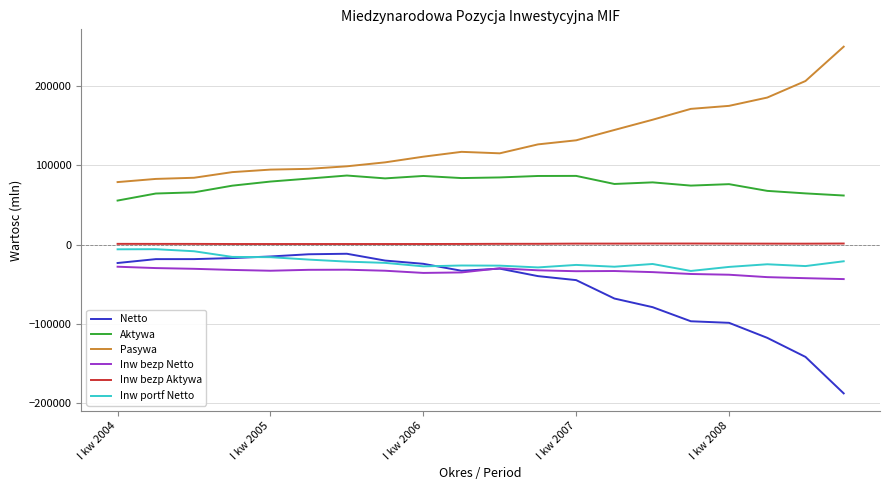

True or false: Pasywa and Inw bezp Netto cross at least once.

False